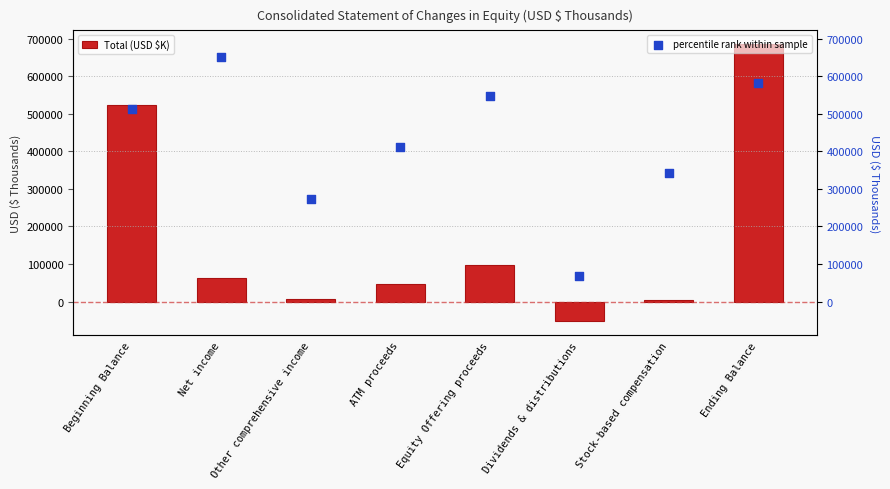

Which series has the largest Y range (max minus min)?

Total (USD $K)